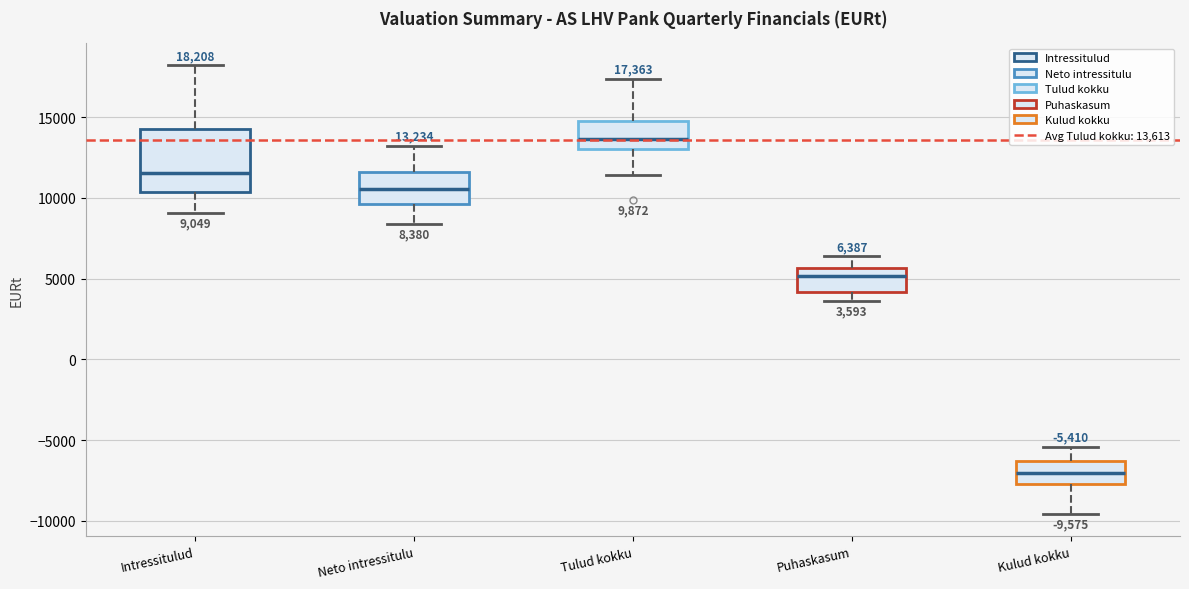

Which box is the tallest, from its lower edge to its upper edge?

Intressitulud